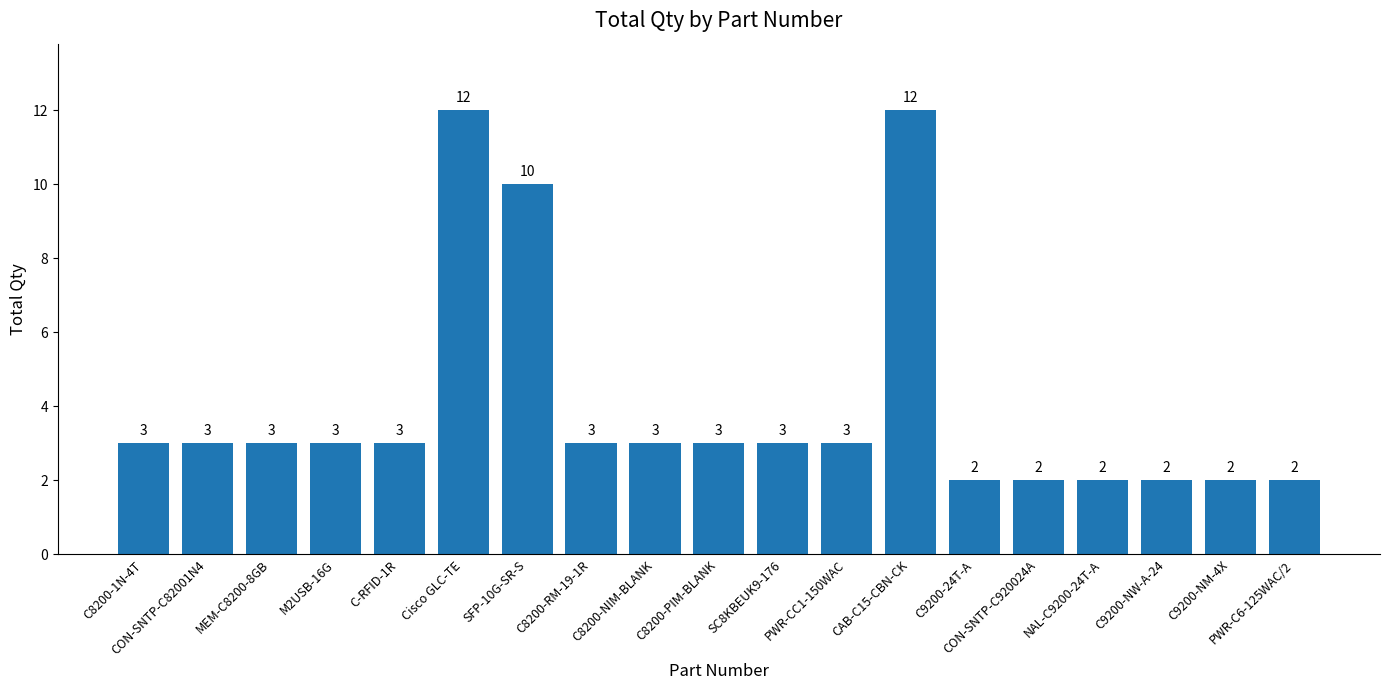

How many data points are less than 3?

6